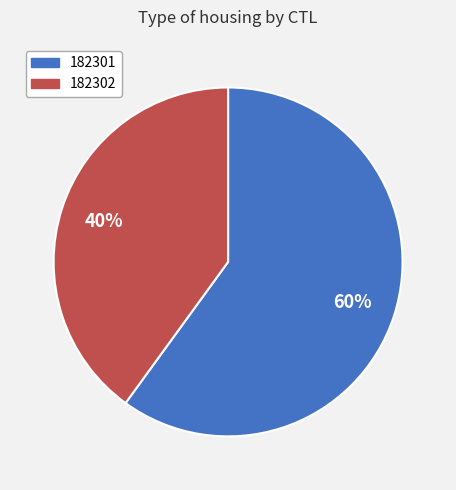

Rank the categories by value from lowest to highest.

182302, 182301